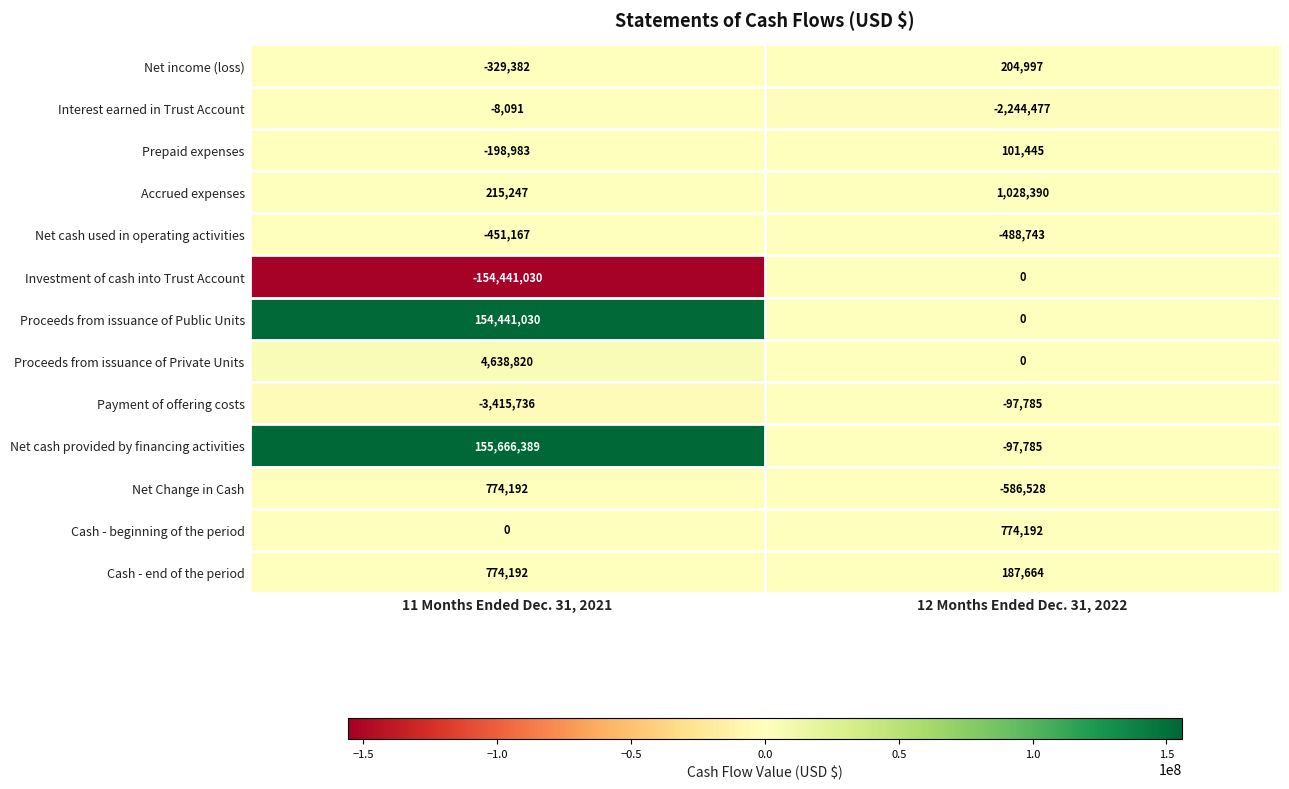

List the labels in order of Cash - beginning of the period value, largest first.

12 Months Ended Dec. 31, 2022, 11 Months Ended Dec. 31, 2021